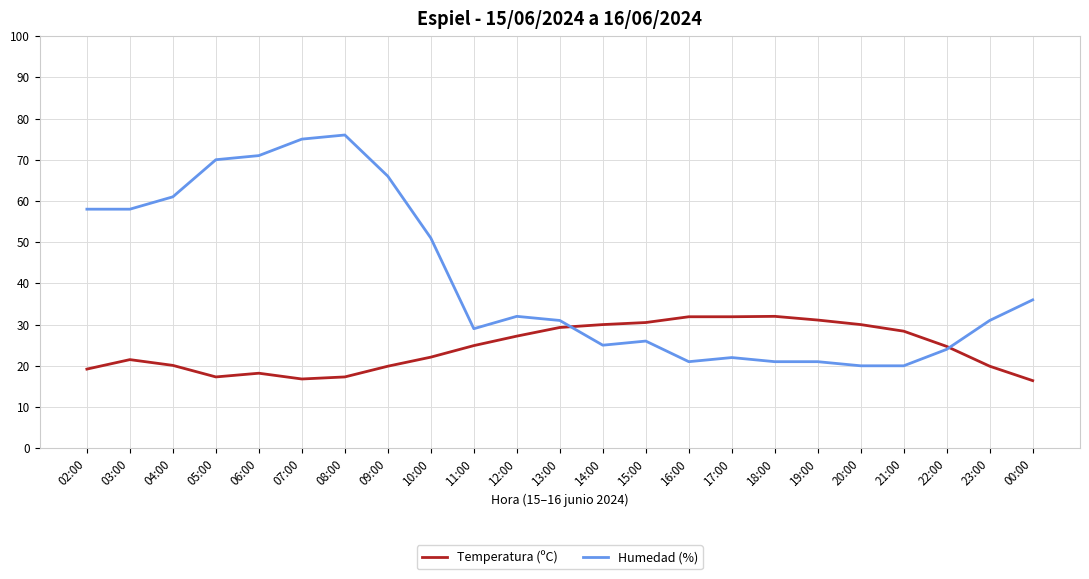

What is the lowest value of the Humedad (%) series?

20.0